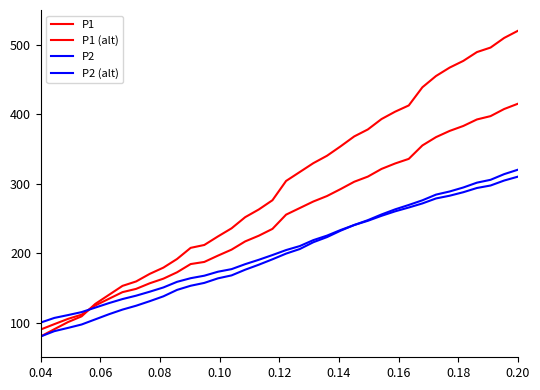

Count the number of data series in this chart.

4